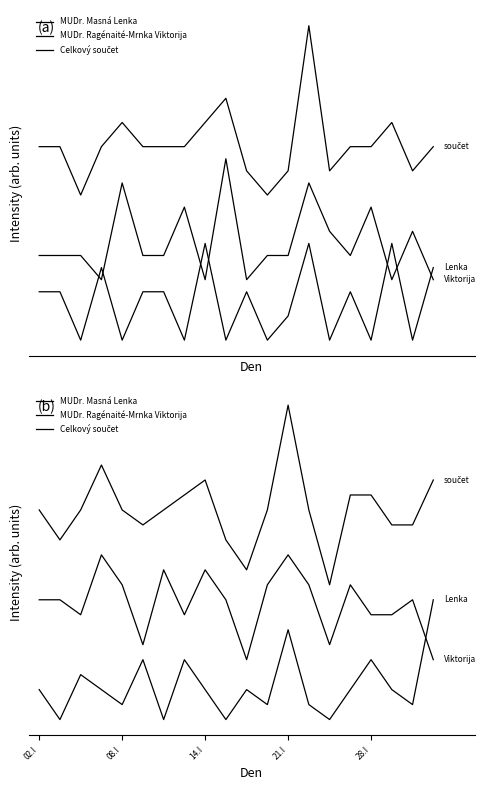

Does the chart have visible grid lines?

No